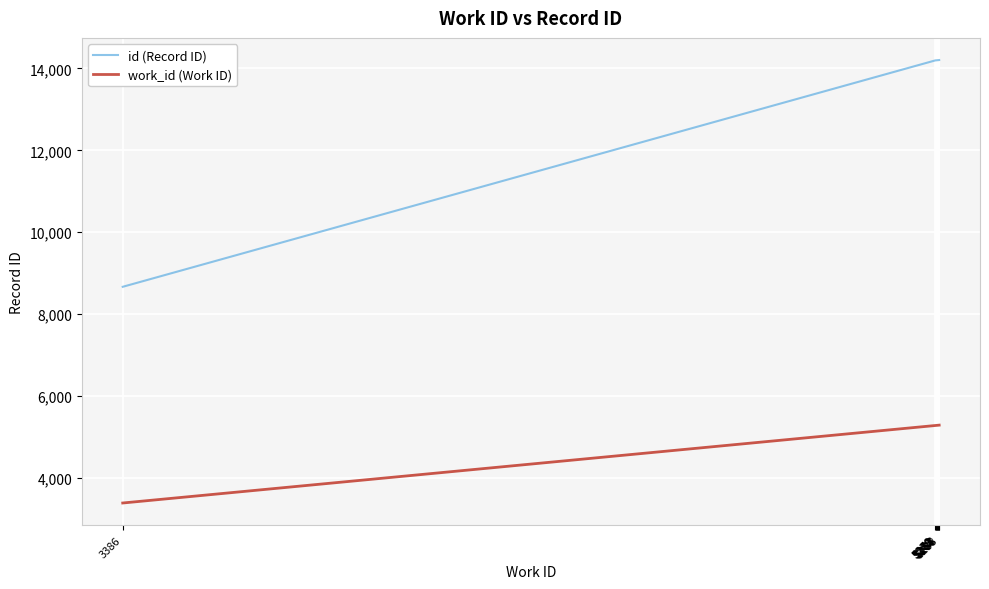

Which series has the largest range (max minus min)?

id (Record ID)